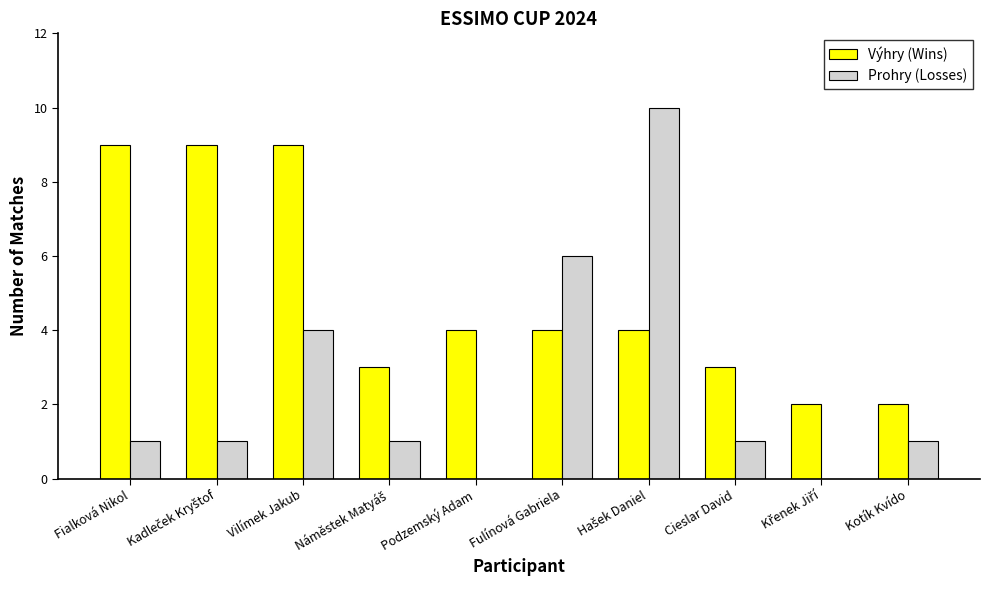

True or false: Výhry (Wins) has a value of 3 at Cieslar David.

True